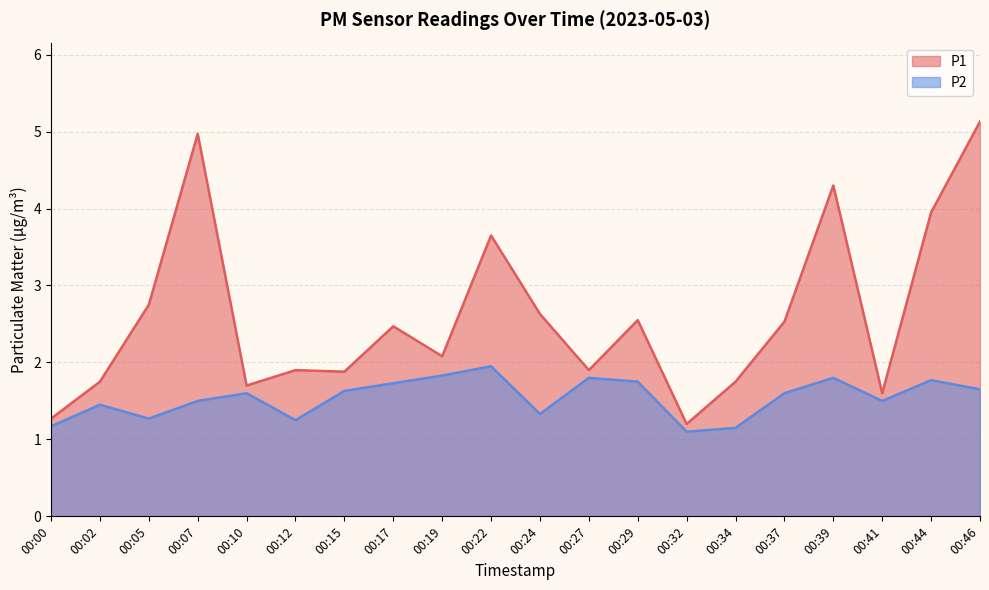

Reading left to right, list all the values displayed in this chart.

P1: 1.3	1.8	2.8	5.0	1.7	1.9	1.9	2.5	2.1	3.6	2.6	1.9	2.5	1.2	1.8	2.5	4.3	1.6	4.0	5.1
P2: 1.2	1.4	1.3	1.5	1.6	1.2	1.6	1.7	1.8	1.9	1.3	1.8	1.8	1.1	1.1	1.6	1.8	1.5	1.8	1.6